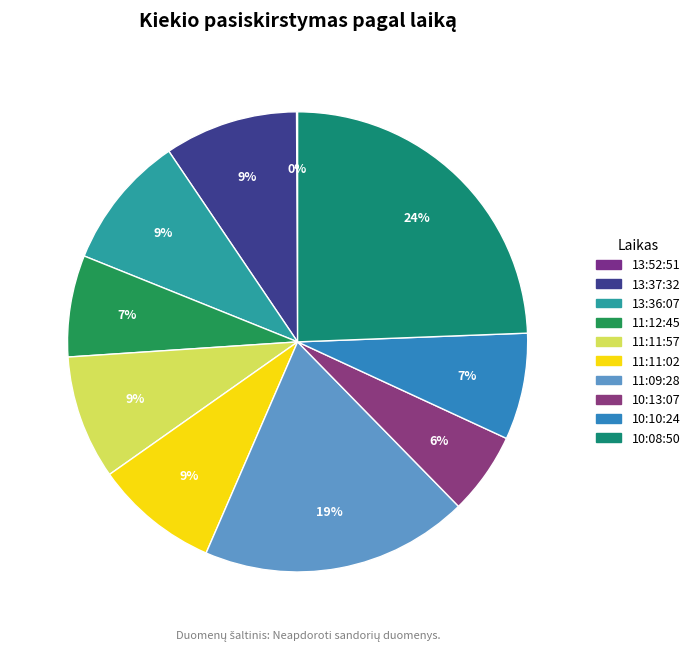

Which slice is the smallest?

13:52:51